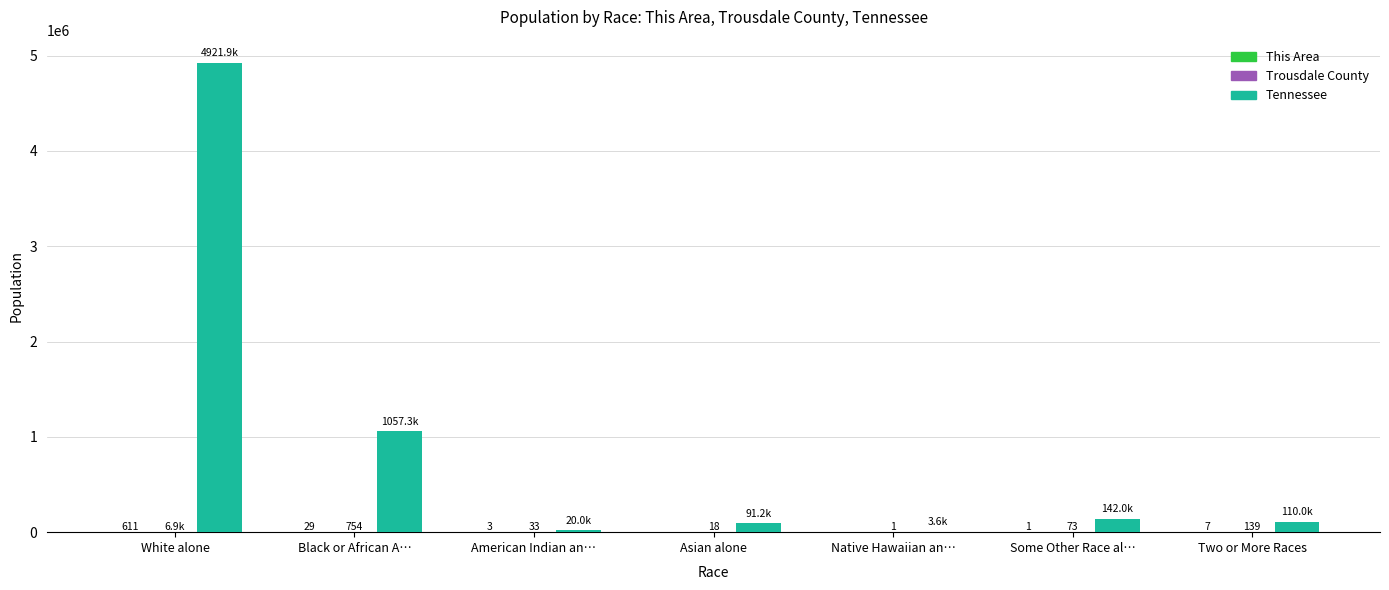

At which category is the sum across all series the highest?

White alone